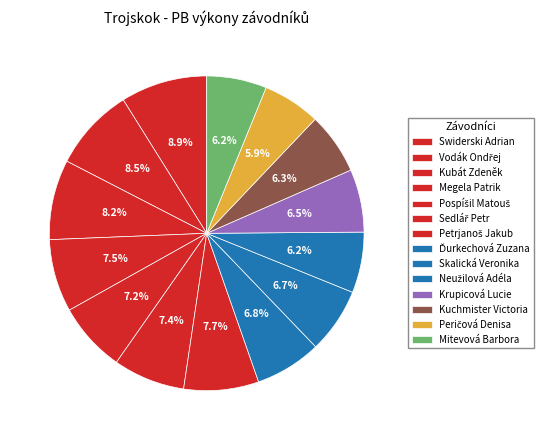

The Megela Patrik slice represents 7% of the pie. True or false?

True